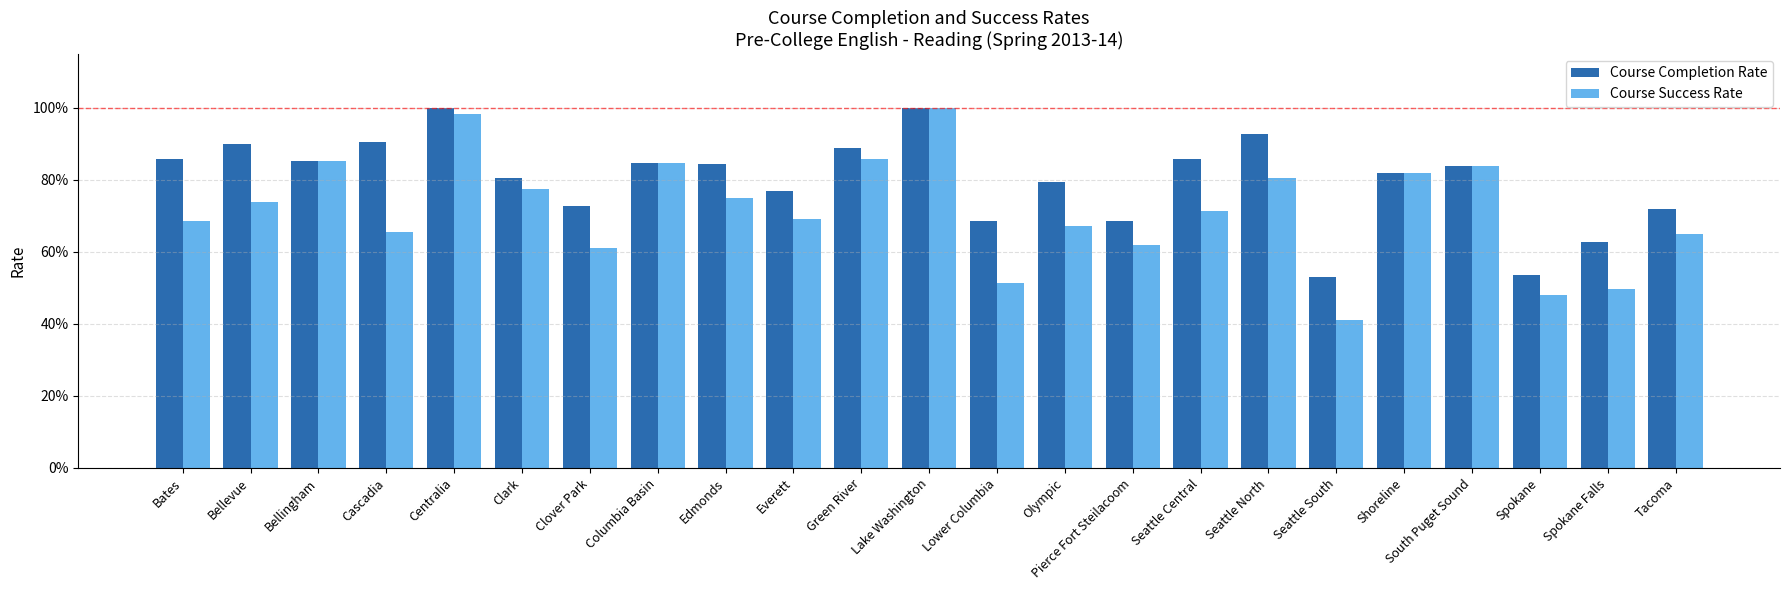

Are the bars grouped side by side (vs. stacked)?

Yes